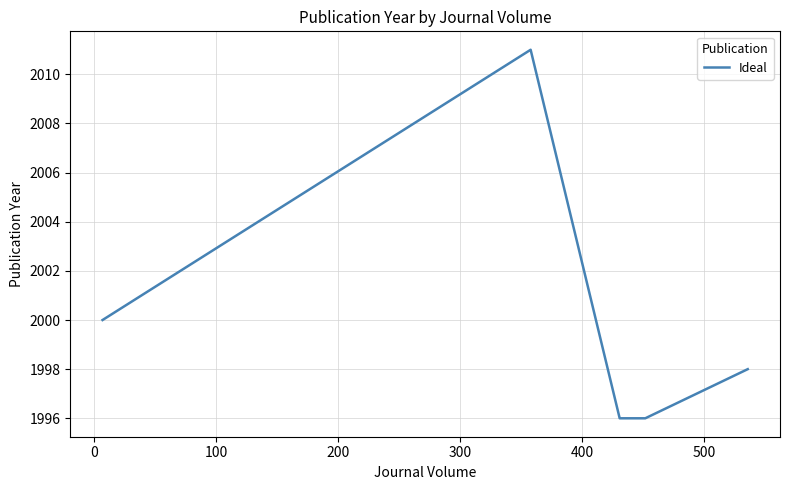

How many interior local peaks (higher than both neighbors) does the data have?

1